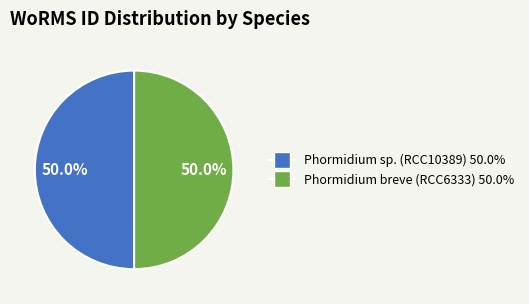

The Phormidium breve (RCC6333) slice represents 50% of the pie. True or false?

True